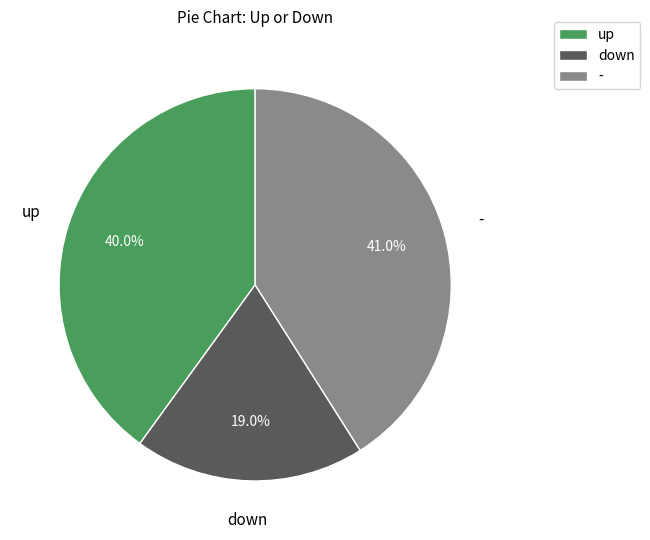

How much of the chart is everything except -?

59.0%